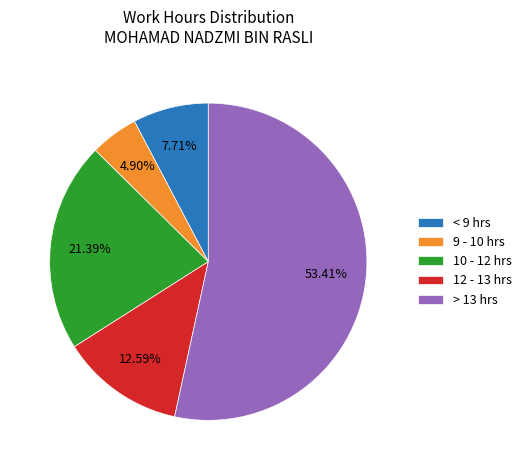

Combined, do 9 - 10 hrs and 10 - 12 hrs account for over 50%?

No